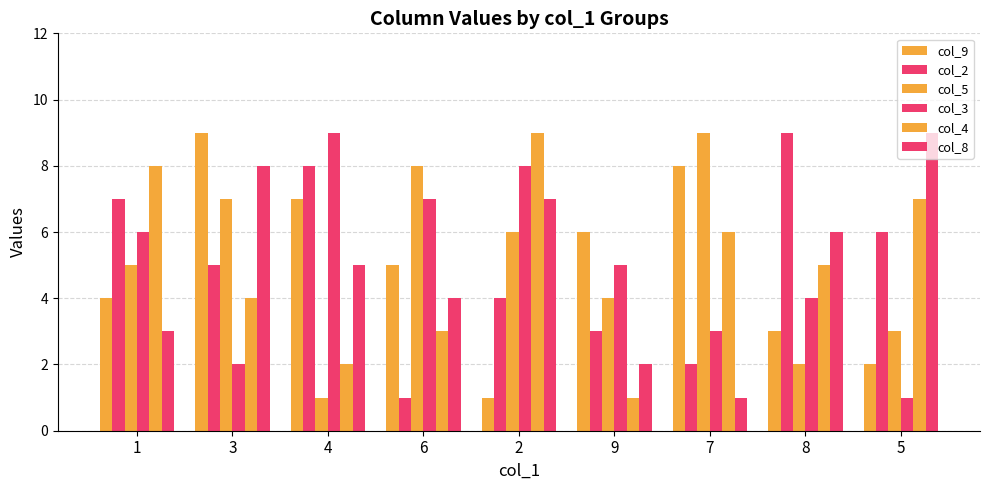

Are the bars grouped side by side (vs. stacked)?

Yes